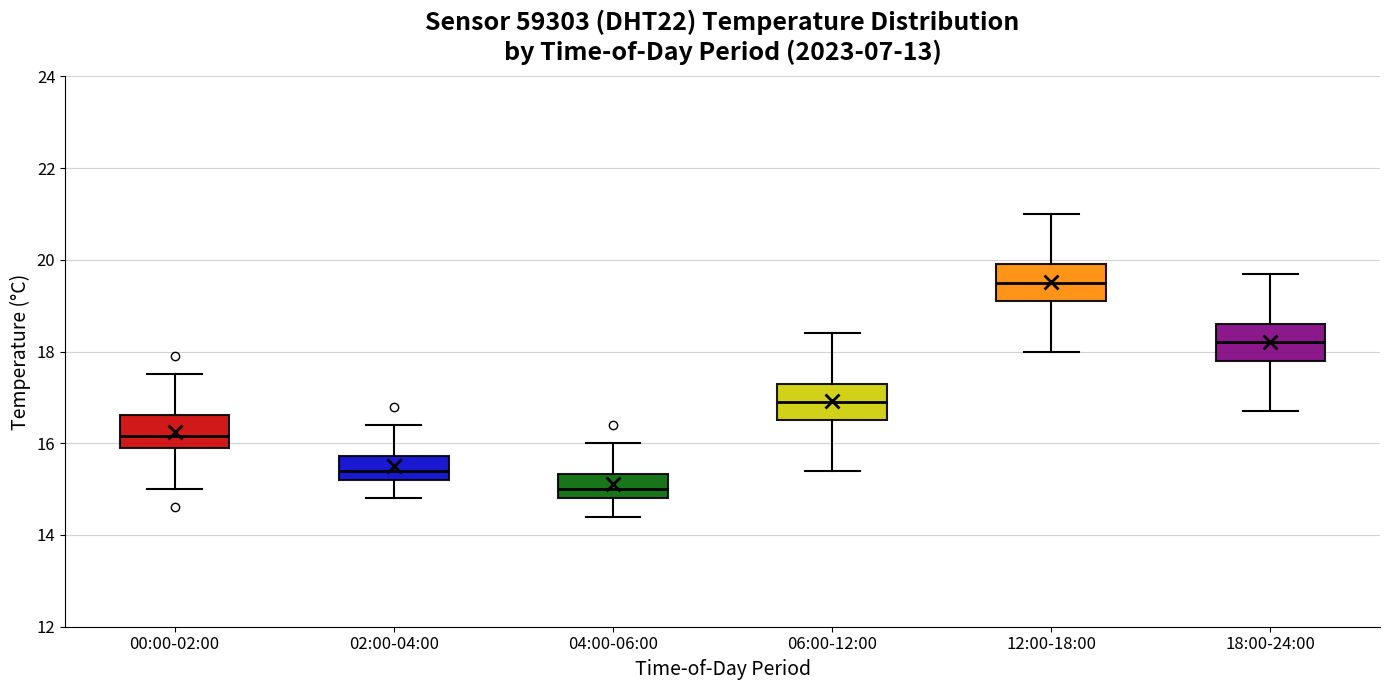

Where does the median line of the box for 18:00-24:00 sit on the y-axis? The values are not printed on the chart, so give them approximately, as read against the axis.

18.2